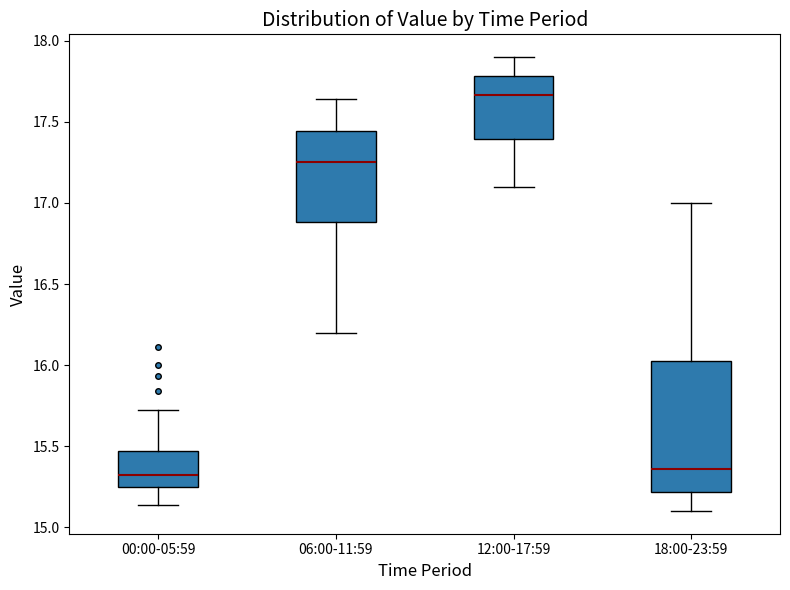

Which box is the tallest, from its lower edge to its upper edge?

18:00-23:59